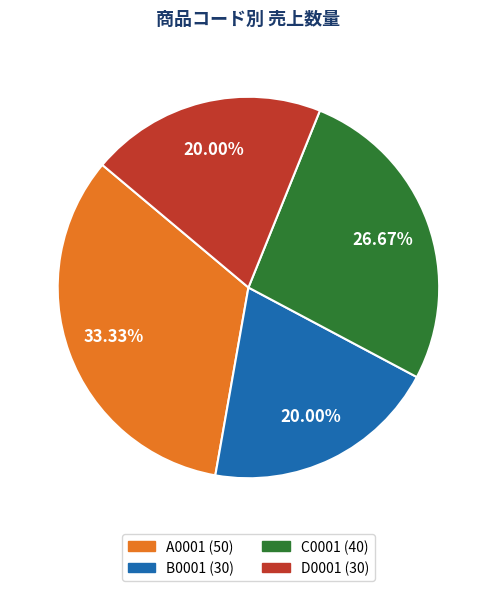

The D0001 slice represents 20% of the pie. True or false?

True